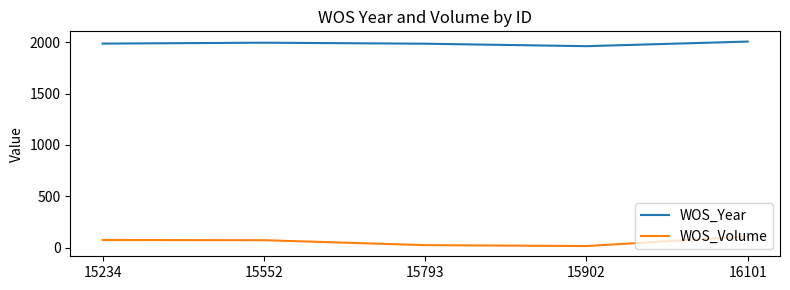

How many series are shown in this chart?

2